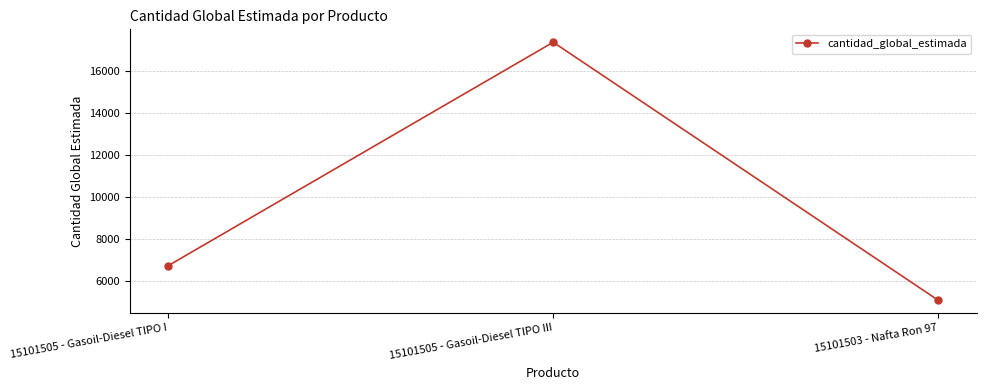

What is the change in value from 15101505 - Gasoil-Diesel TIPO I to 15101505 - Gasoil-Diesel TIPO III?

+10636